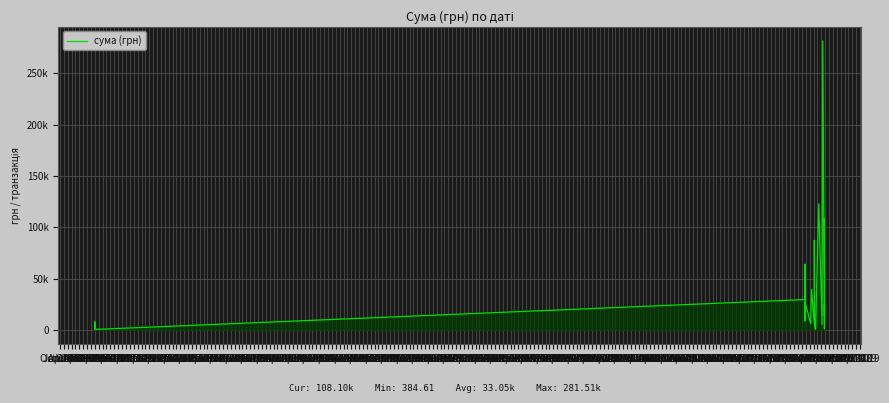

Reading left to right, what are all the values shown in this chart?

8192.4	1936.0	1756.9	6642.0	5711.4	2403.0	384.6	29500.0	60000.0	63864.0	8775.0	26775.0	5973.2	39397.3	5951.9	87378.7	7585.0	810.0	528.0	122836.9	5113.0	281506.4	858.0	2235.0	2615.6	24687.8	13830.8	108101.4